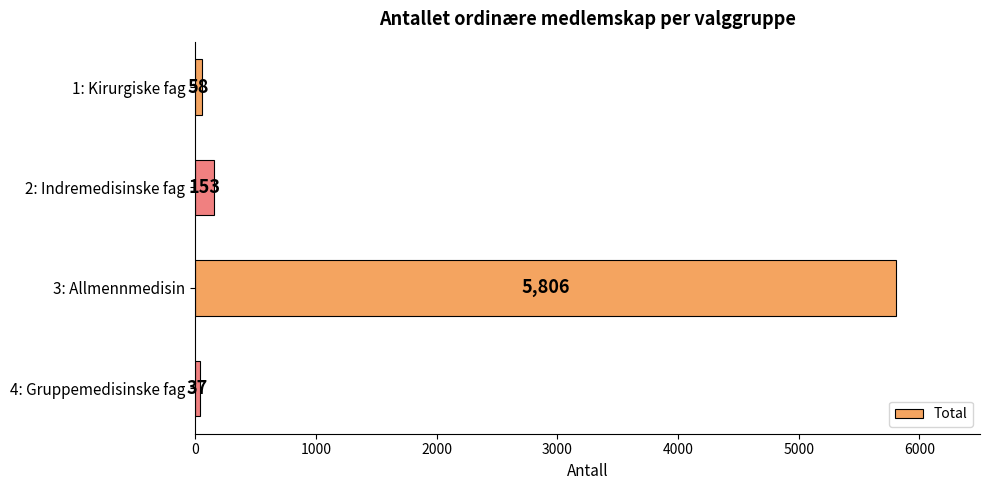

Where is the data nearest to the value 2921?

2: Indremedisinske fag